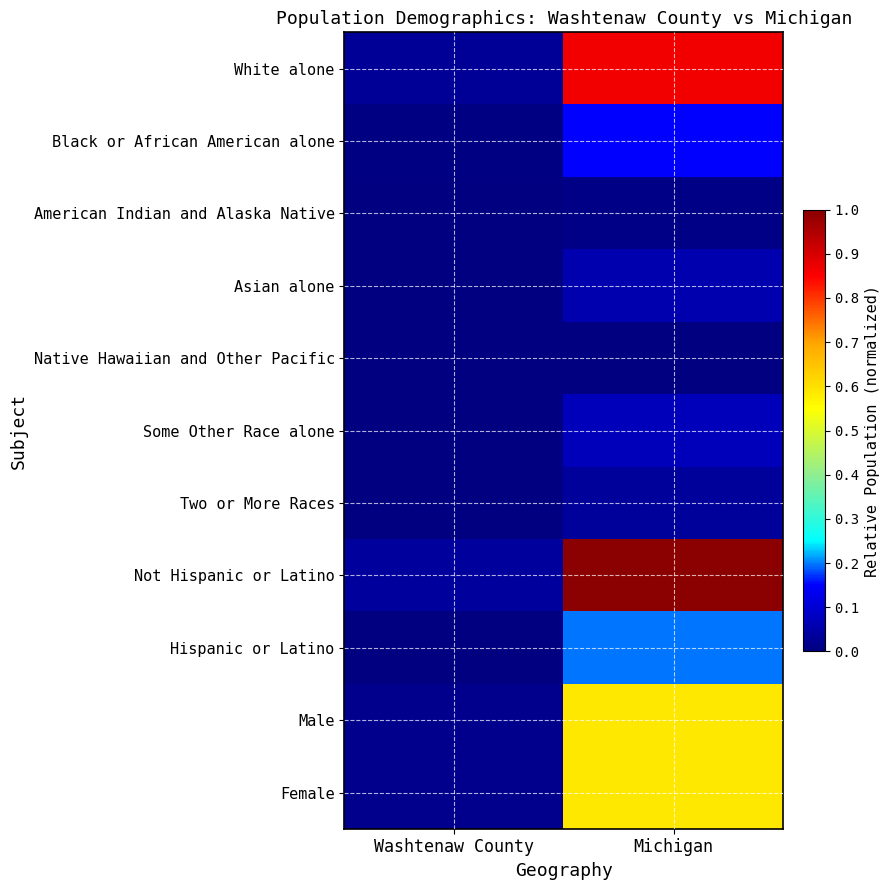

Which series has the largest range (max minus min)?

Not Hispanic or Latino